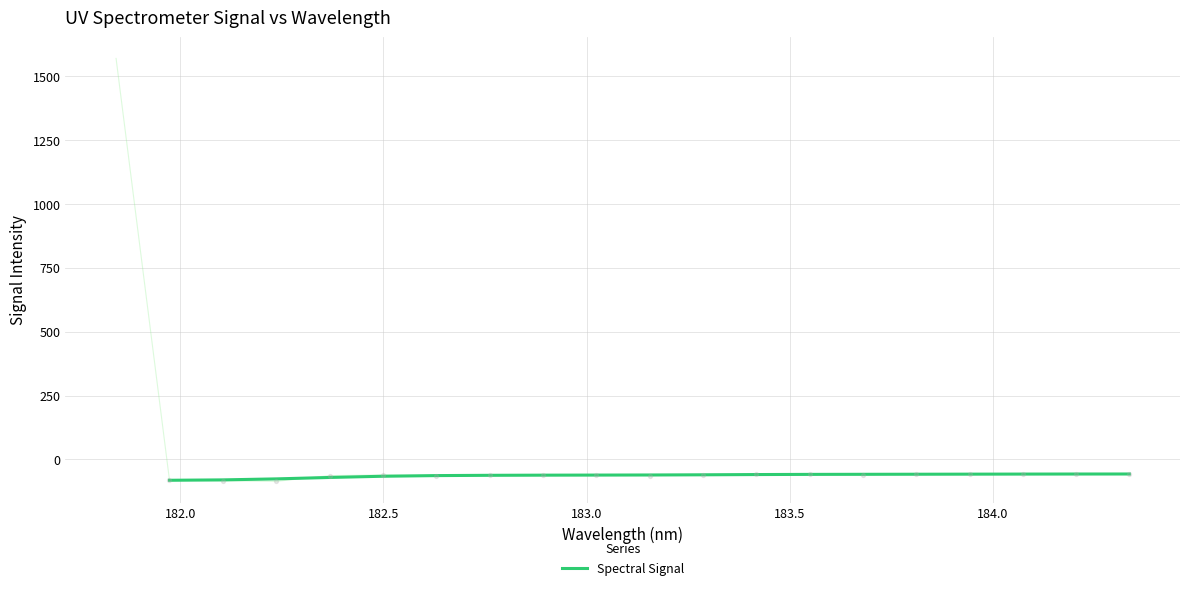

What is the maximum value for Spectral Signal?

-57.0